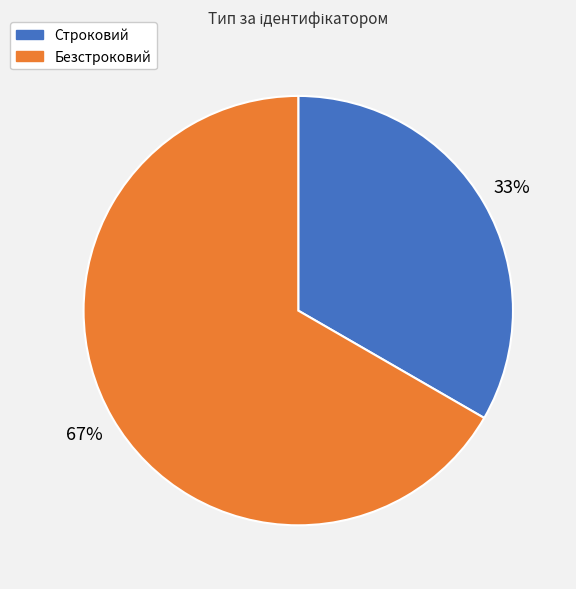

Is there any slice that represents more than half of the pie?

Yes